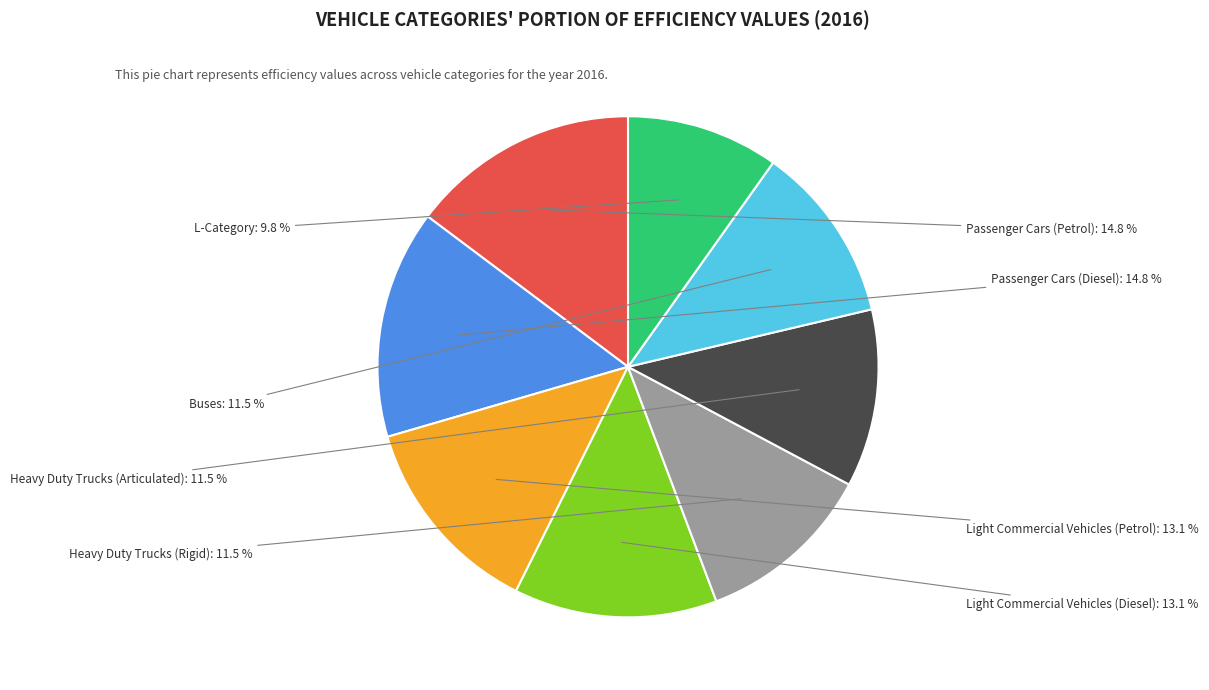

Is there any slice that represents more than half of the pie?

No